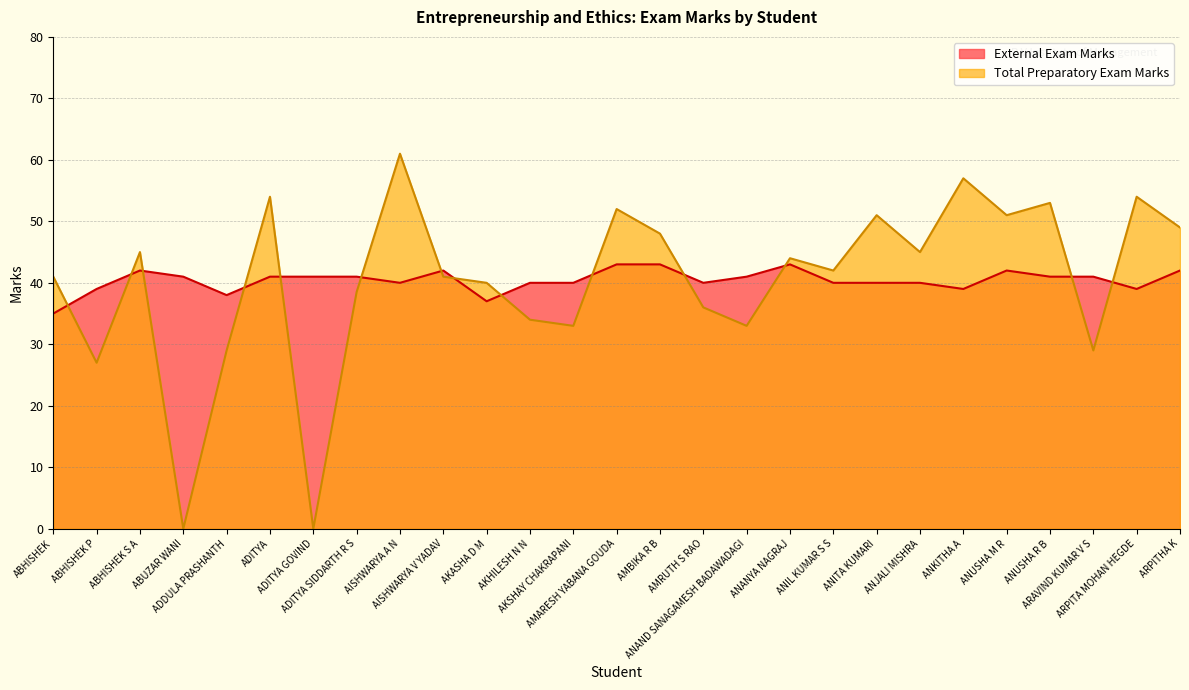

Count the External Exam Marks values in the range 40 to 42.

18